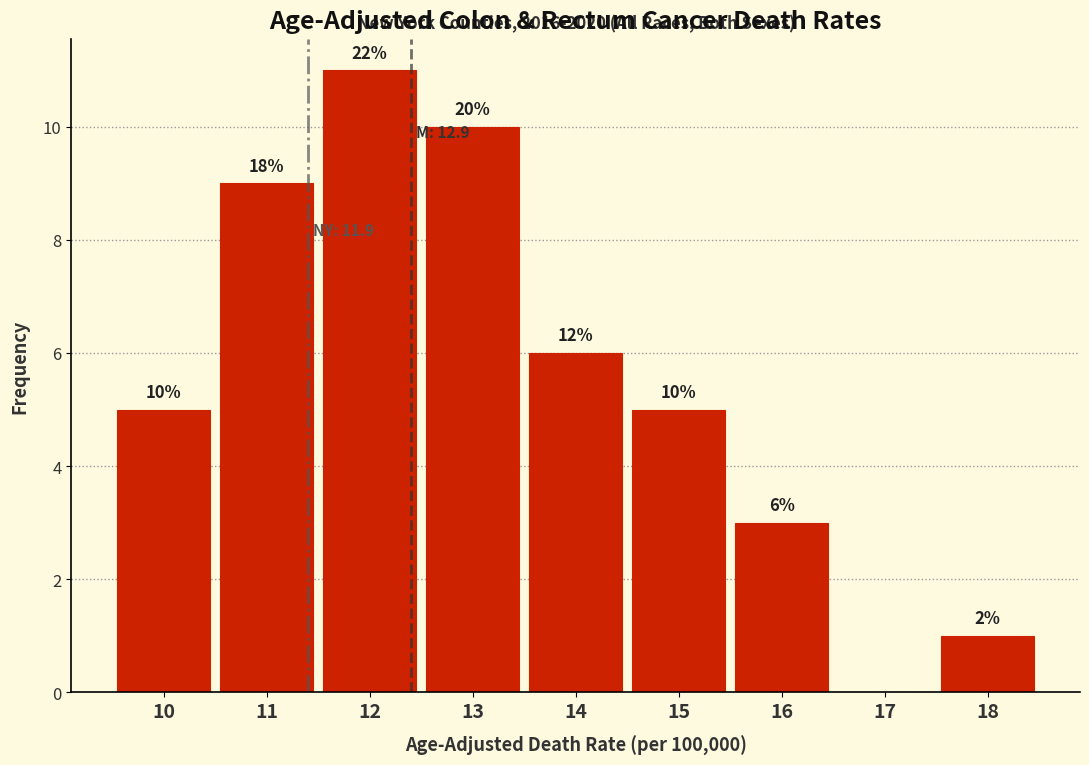

Are the bars horizontal?

No